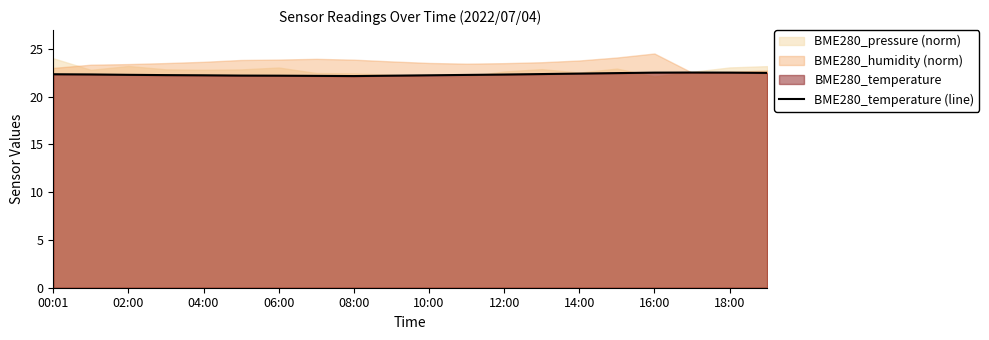

The value at 15 is 22.4. True or false?

True